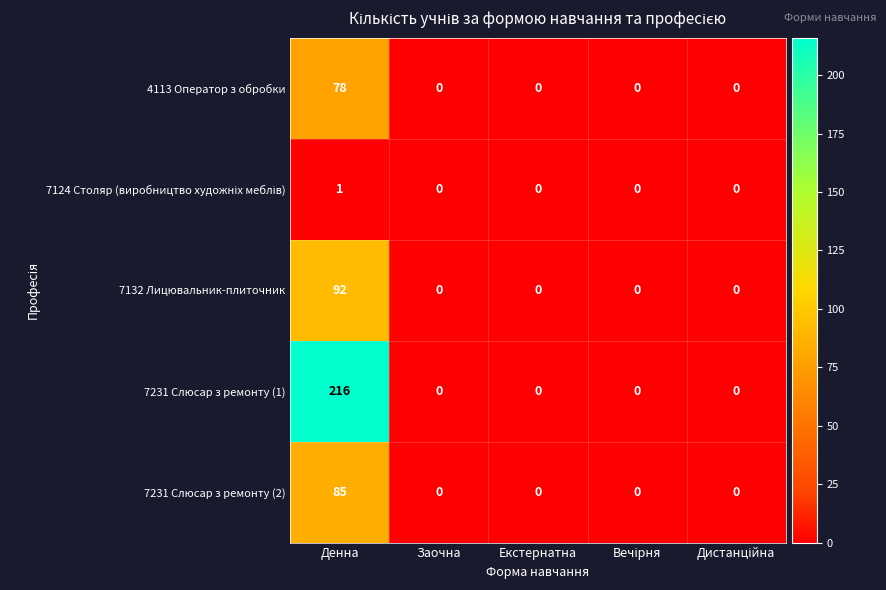

At which category is the sum across all series the highest?

Денна